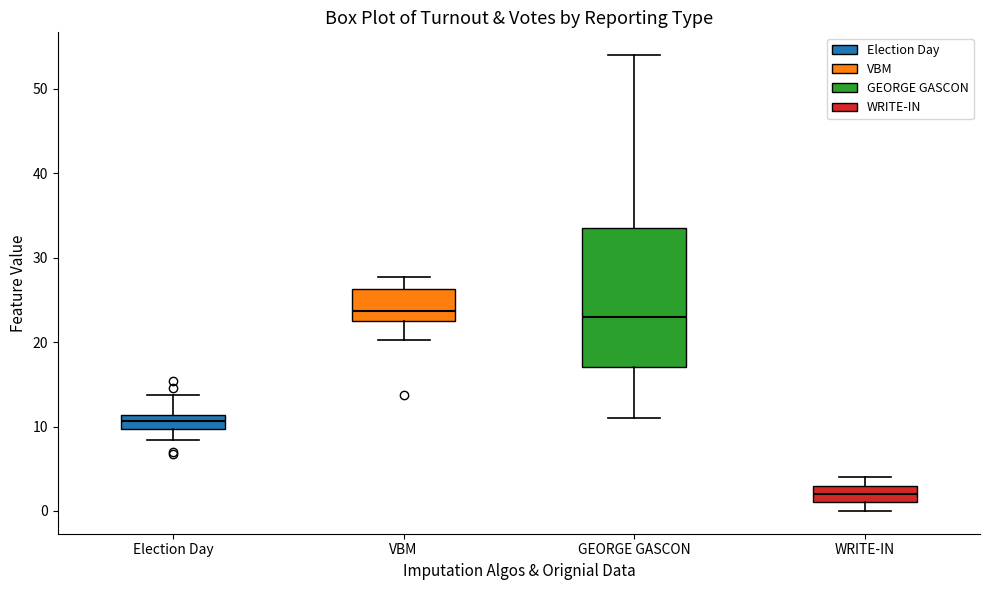

Reading left to right, transcribe this box plot: for each box, give where its median line is, the range the box spans, and where its two whiskers end, as read against the y-axis. The values are not printed on the chart, so give them approximately, as read against the axis.

Election Day: median 11 (inside the box), box 10 to 11, whiskers 8 to 14
VBM: median 24, box 23 to 26, whiskers 20 to 28
GEORGE GASCON: median 23, box 17 to 34, whiskers 11 to 54
WRITE-IN: median 2, box 1 to 3, whiskers 0 to 4